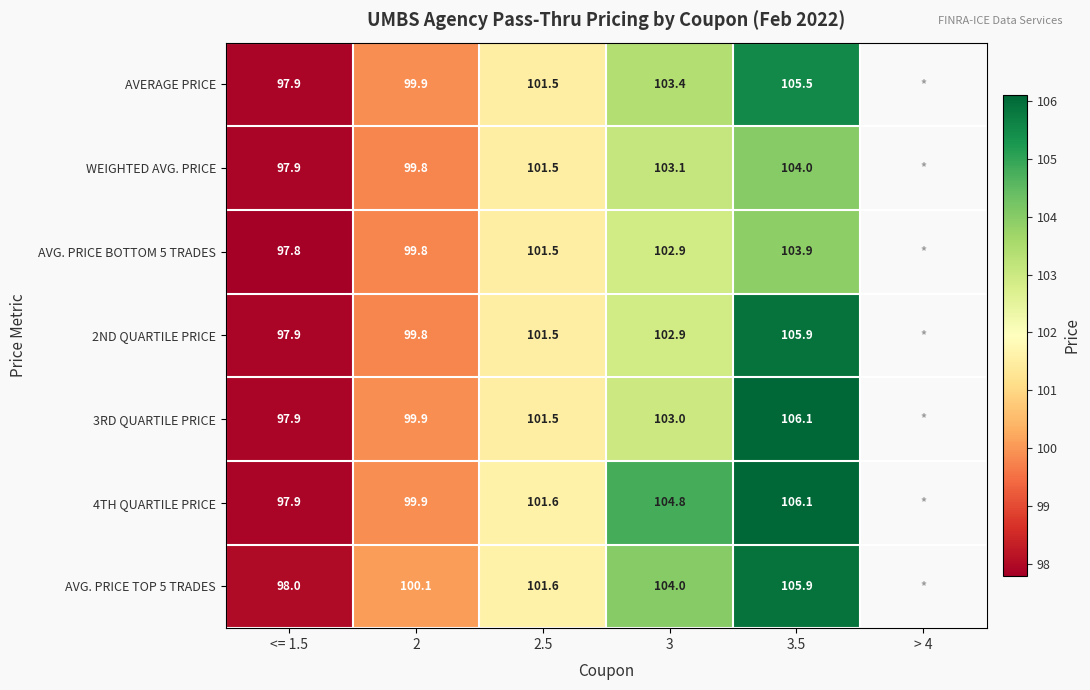

At which category does the chart reach its peak across all series?

3.5